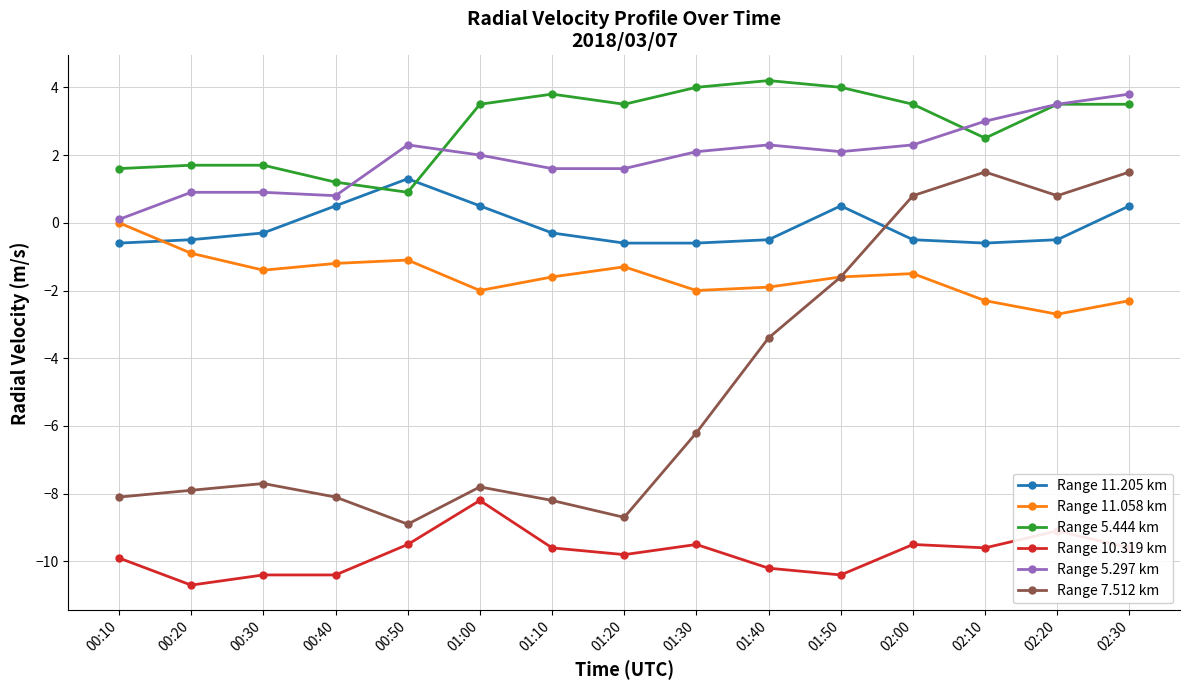

True or false: Range 5.297 km and Range 7.512 km cross at least once.

False